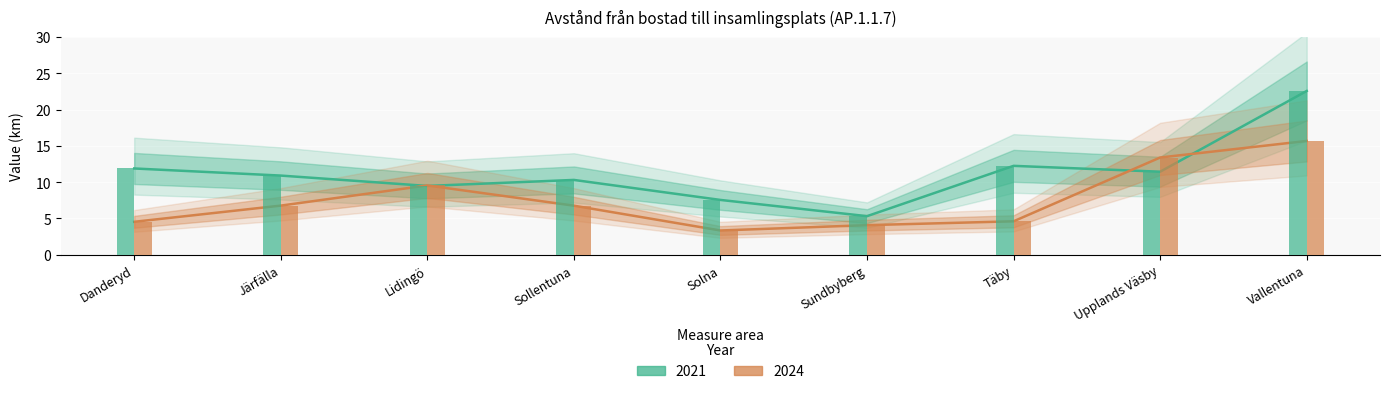

What are all the series names shown in the legend?

2021, 2024